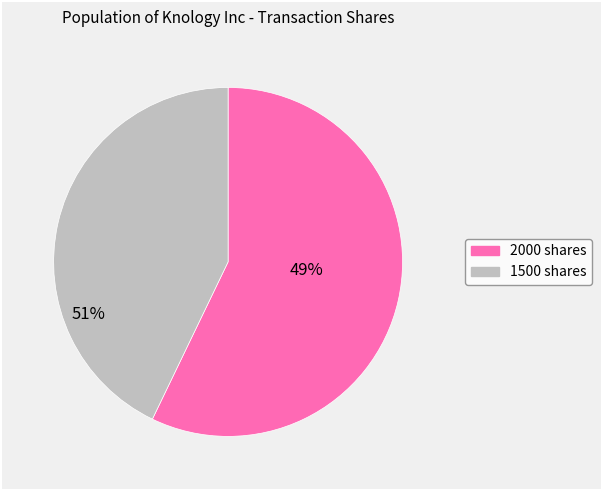

The 2000 slice represents 70% of the pie. True or false?

False